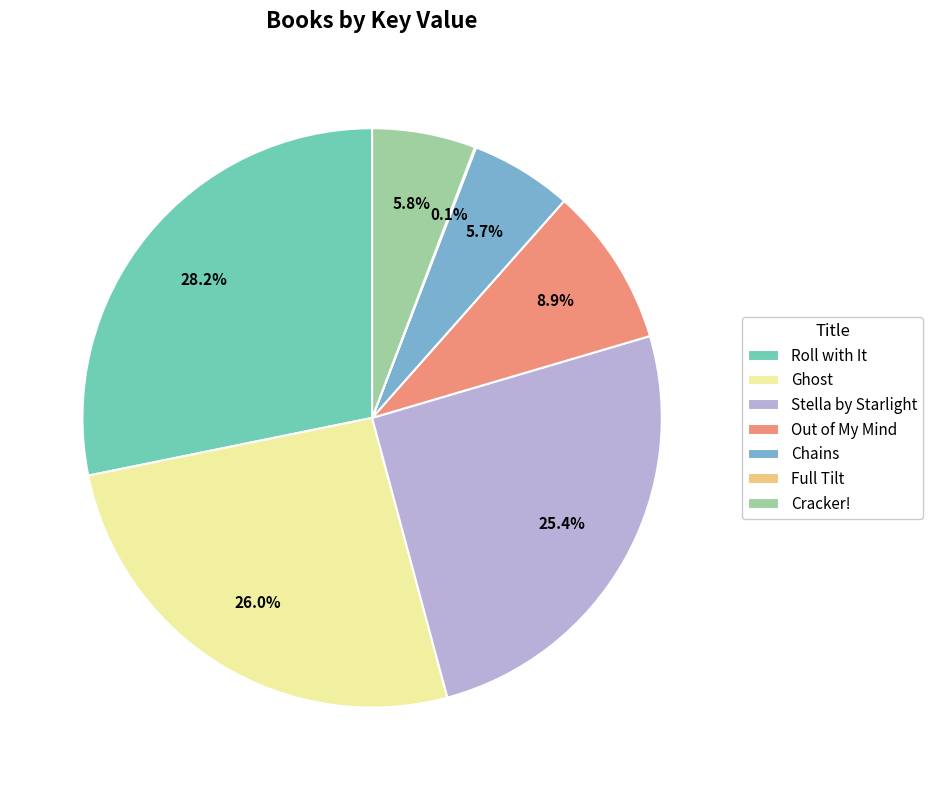

Is there any slice that represents more than half of the pie?

No